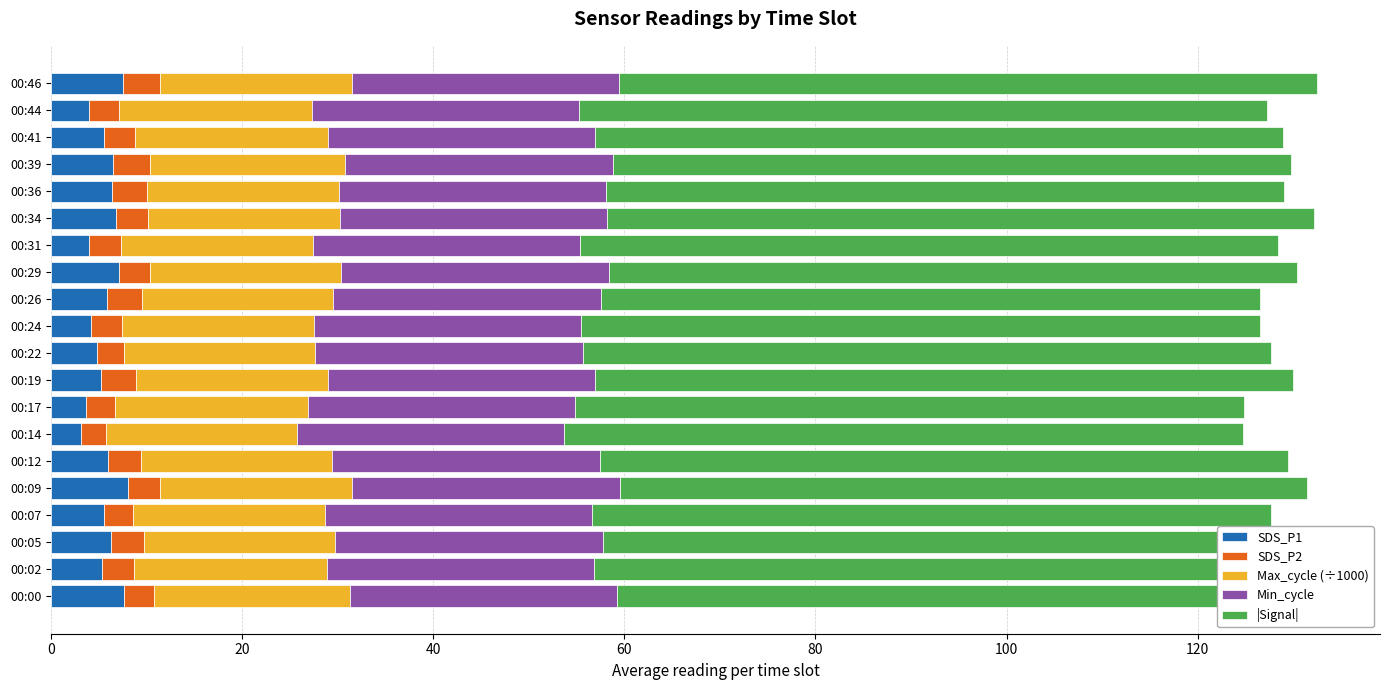

What is the highest value of the SDS_P1 series?

8.1